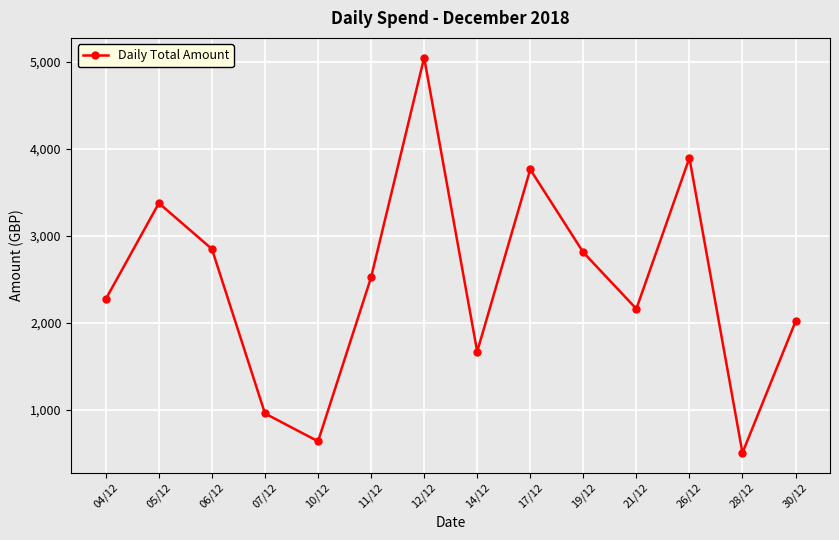

How many distinct data groups are displayed?

1